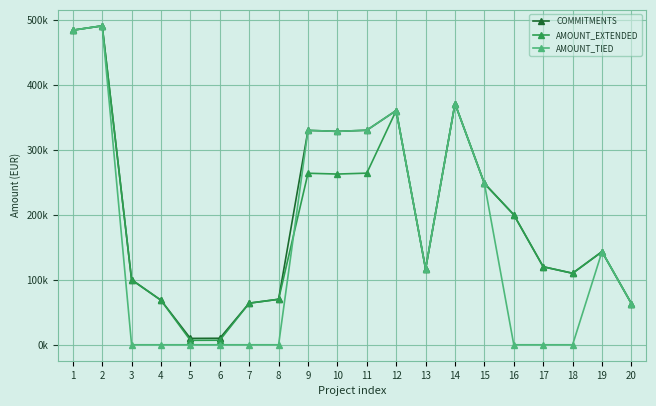

At which category does AMOUNT_TIED reach its first local peak?

2